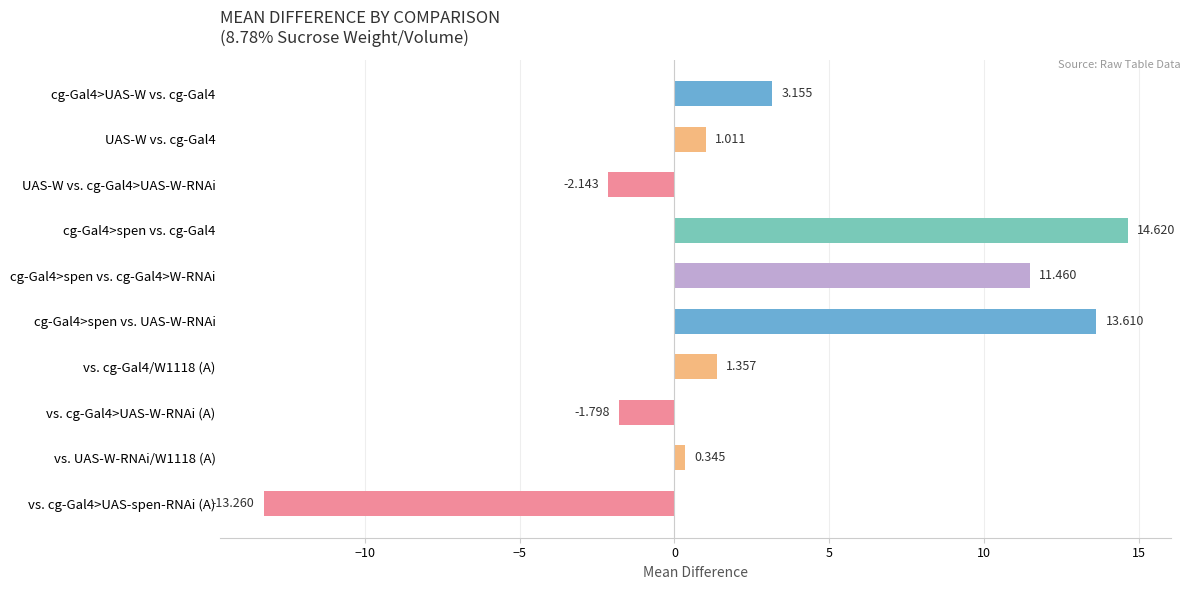

Rank the categories by value from highest to lowest.

cg-Gal4>spen vs. cg-Gal4, cg-Gal4>spen vs. UAS-W-RNAi, cg-Gal4>spen vs. cg-Gal4>W-RNAi, cg-Gal4>UAS-W vs. cg-Gal4, vs. cg-Gal4/W1118 (A), UAS-W vs. cg-Gal4, vs. UAS-W-RNAi/W1118 (A), vs. cg-Gal4>UAS-W-RNAi (A), UAS-W vs. cg-Gal4>UAS-W-RNAi, vs. cg-Gal4>UAS-spen-RNAi (A)